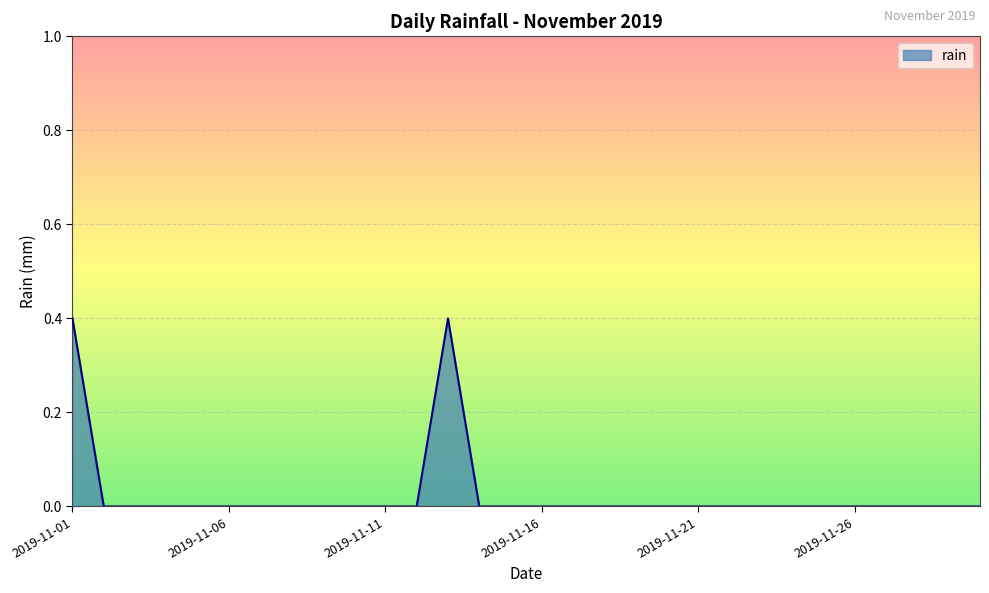

What is the difference between the maximum and minimum values?

0.4